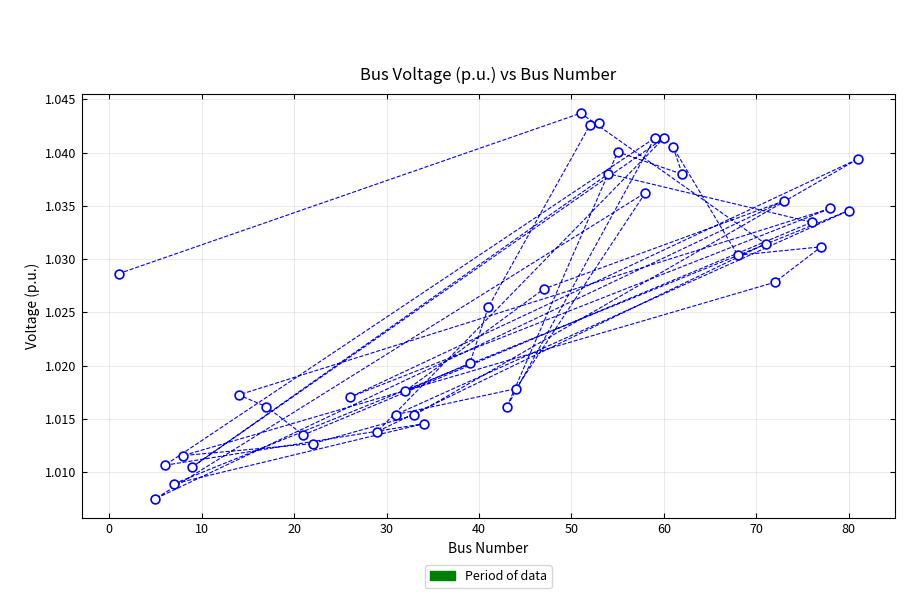

What is the range of X values (max minus min)?

80.0